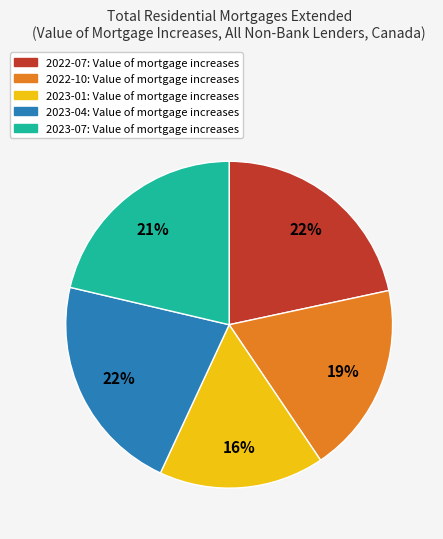

Which category has the smallest portion of the pie?

2023-01